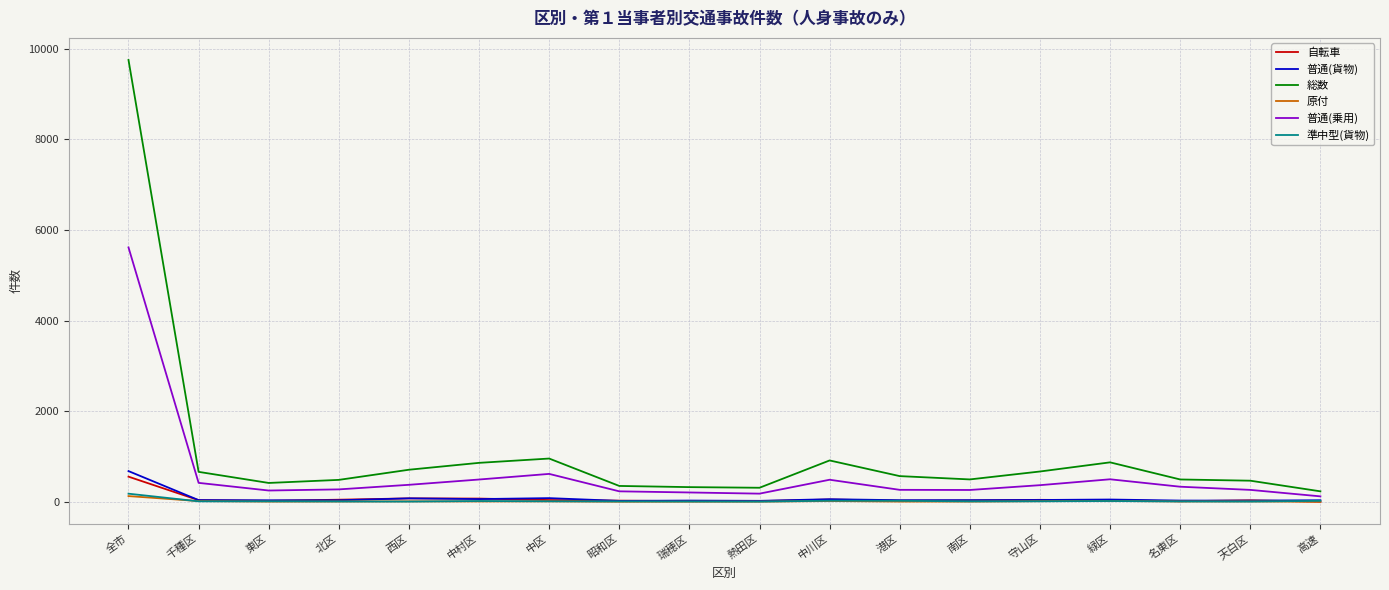

At how many categories does at least one series exceed 9207?

1